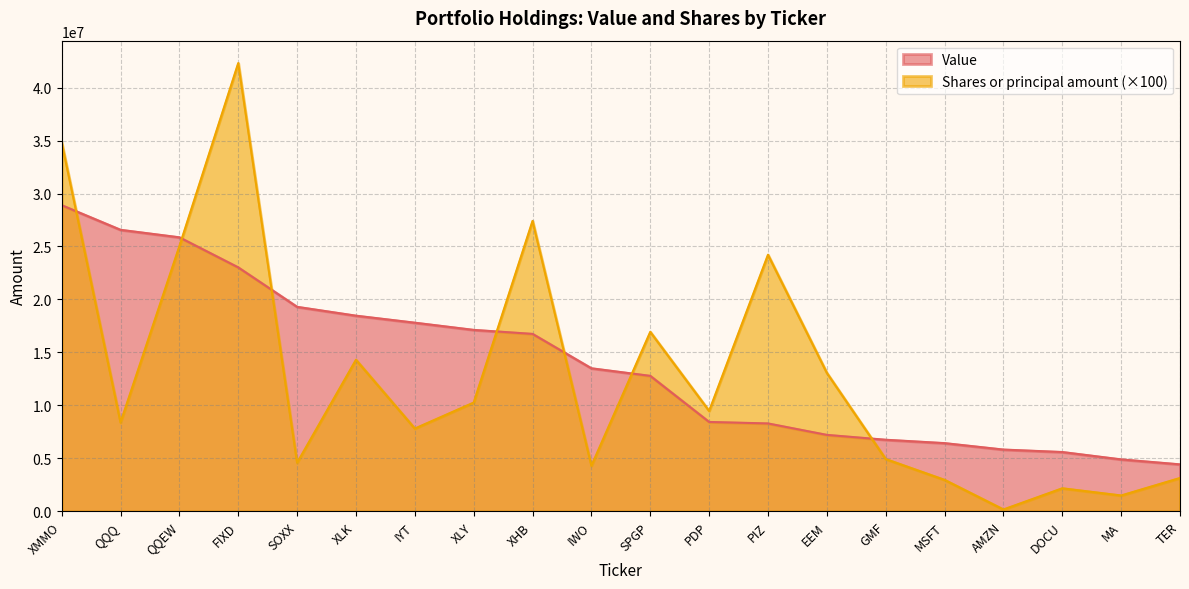

The Shares or principal amount series shows 4943000 at GMF. True or false?

True